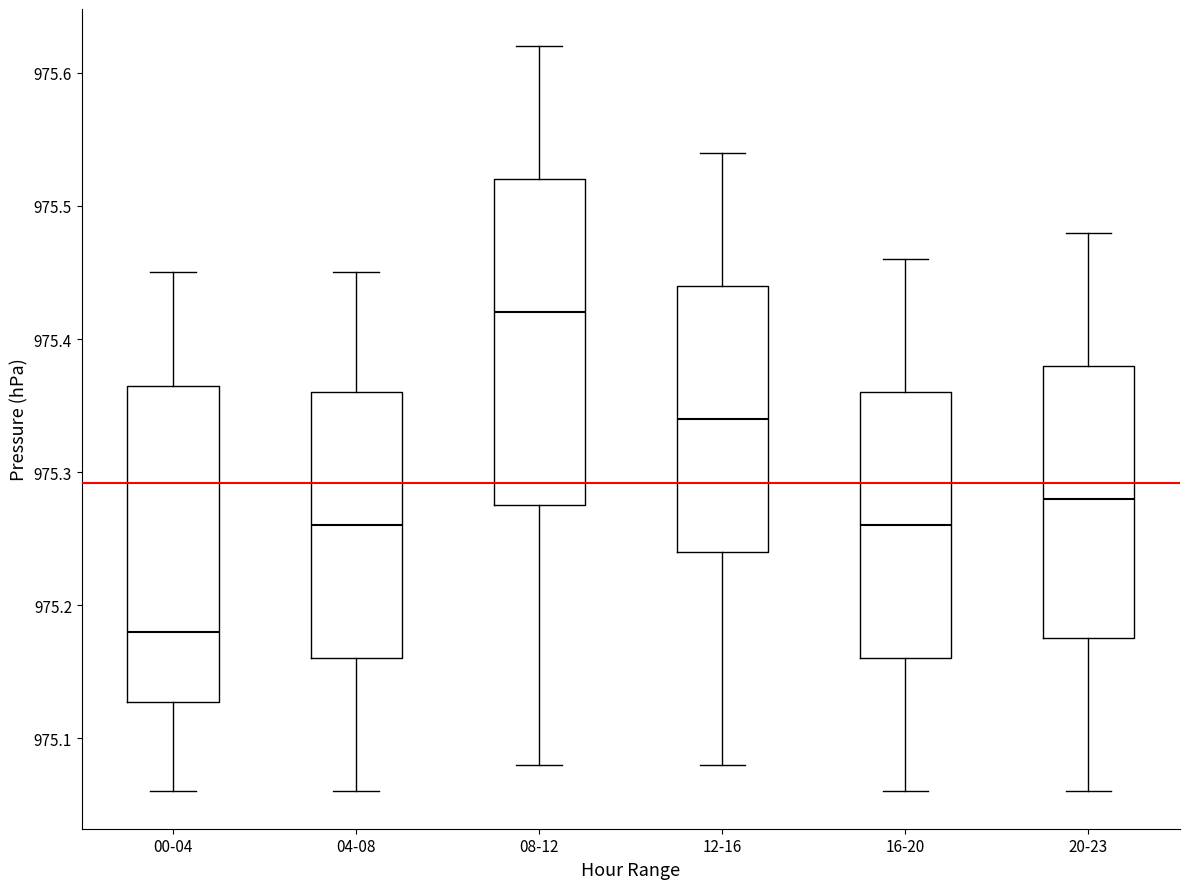

Where does the upper whisker of the box for 12-16 end on the y-axis? The values are not printed on the chart, so give them approximately, as read against the axis.

975.54